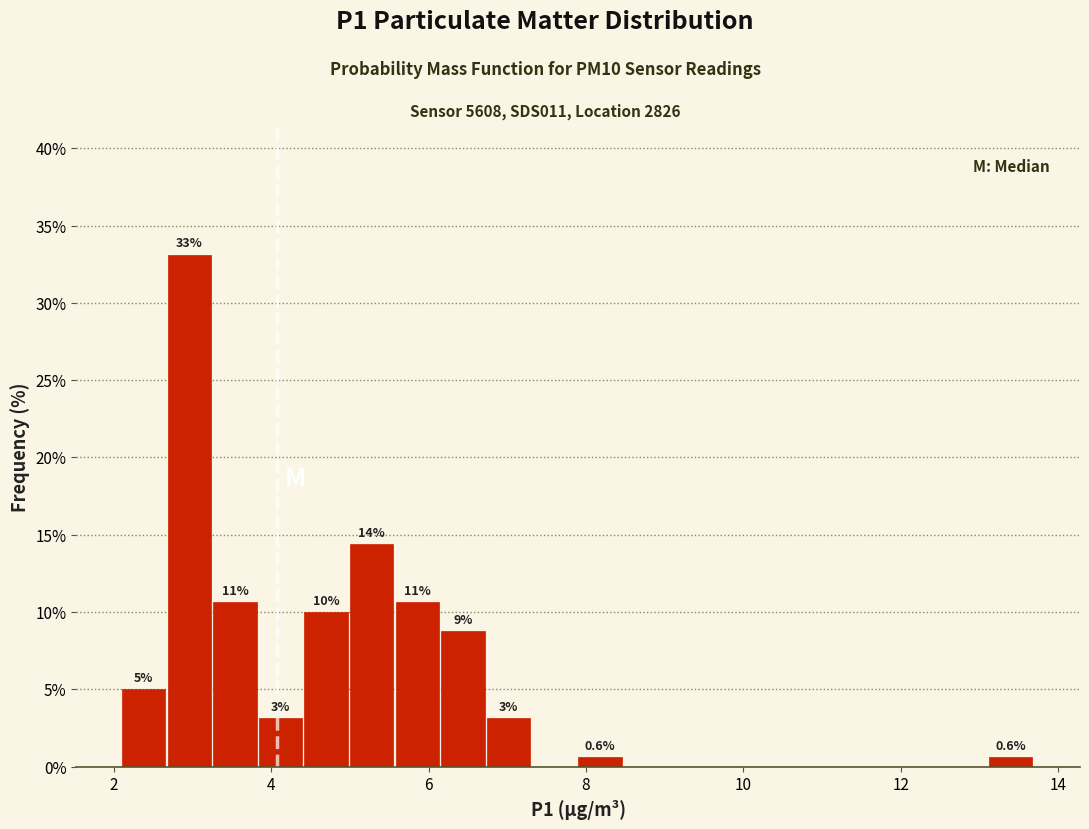

Read against the x-axis, roughly where is the centre of the tallest bar?

3.0